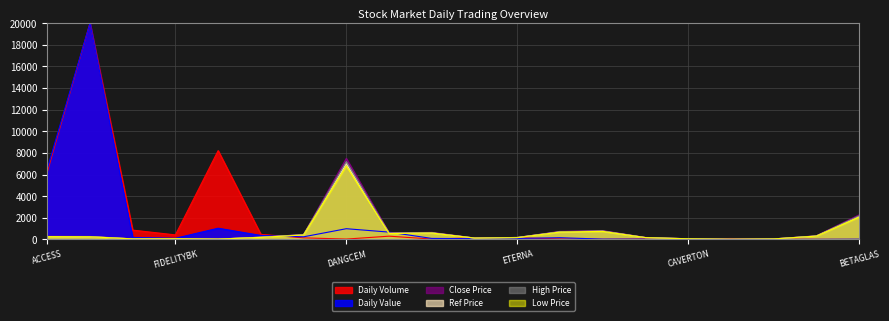

How many categories are shown in the chart?

20